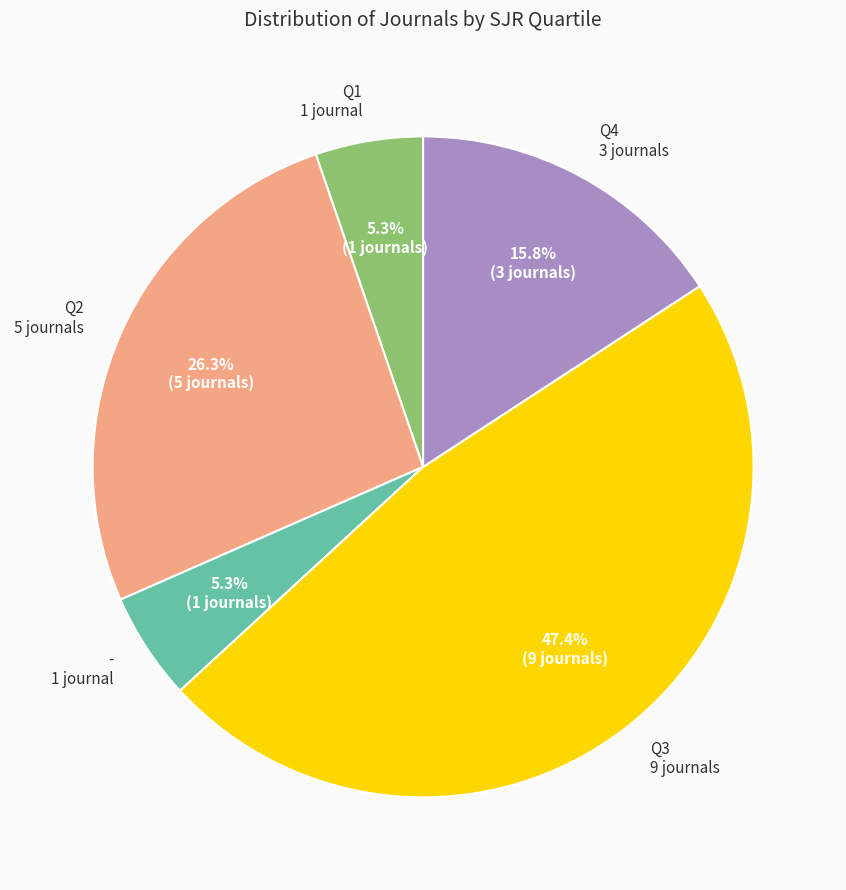

Between Q2 and Q3, which is larger?

Q3